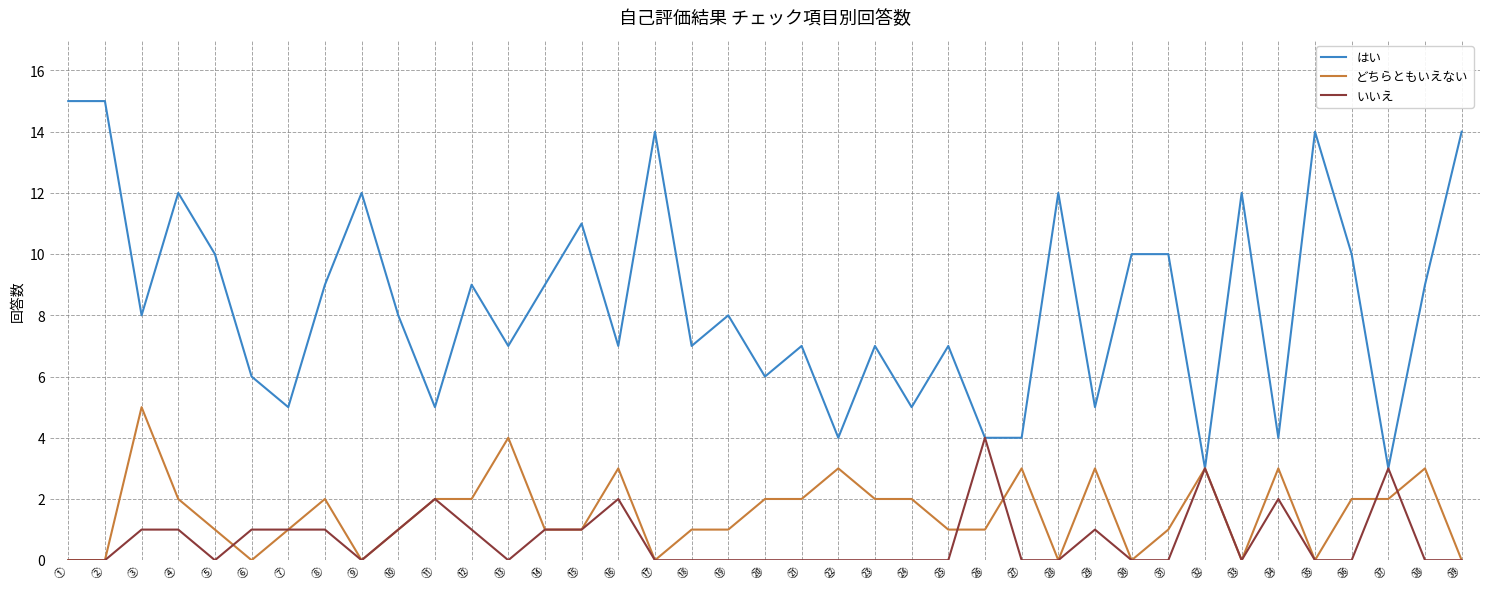

What position from the left is ⑦?

7